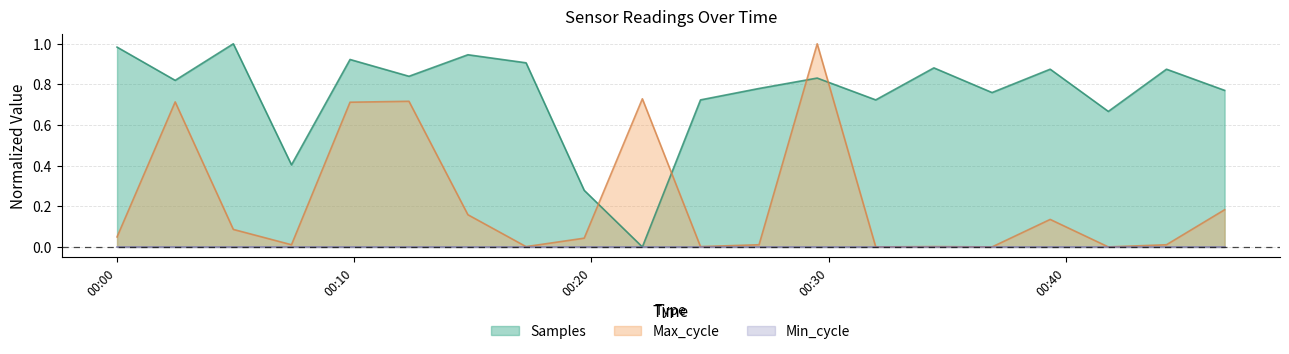

Which series has the largest total across all categories?

Samples